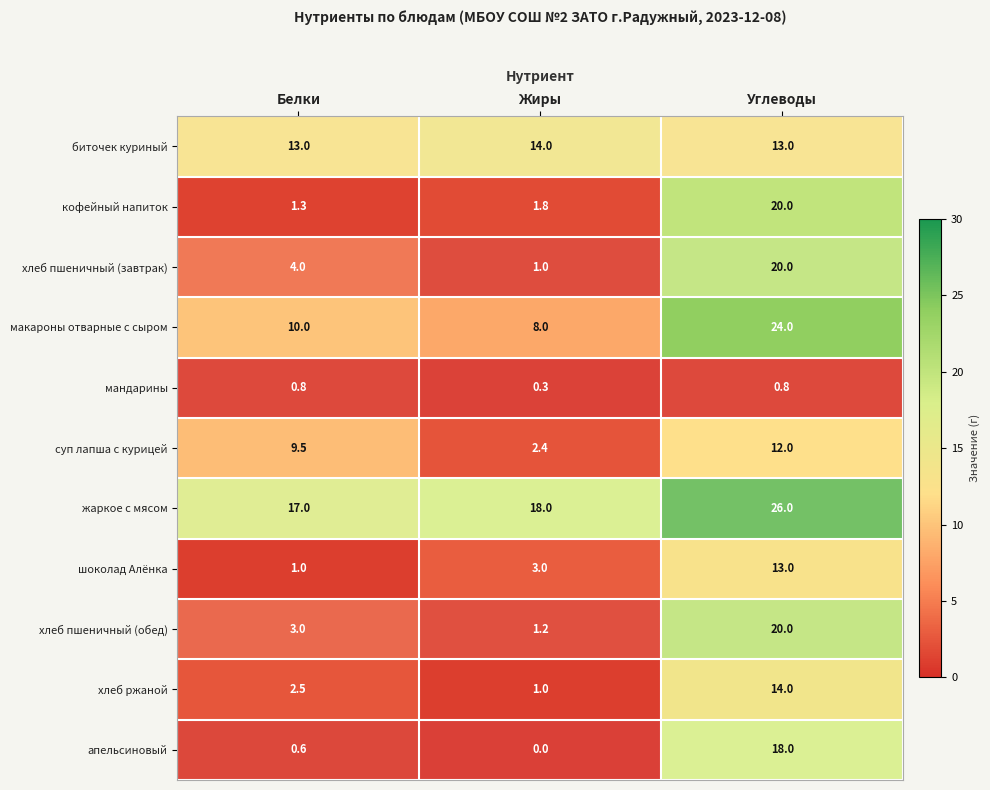

The жаркое с мясом series shows 4.4 at Жиры. True or false?

False